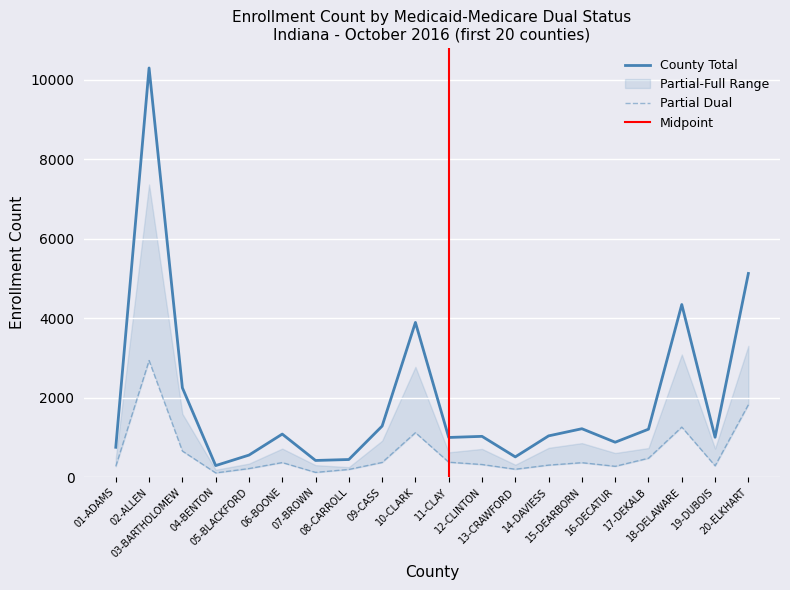

What is the label of the 14th point from the right?

07-BROWN